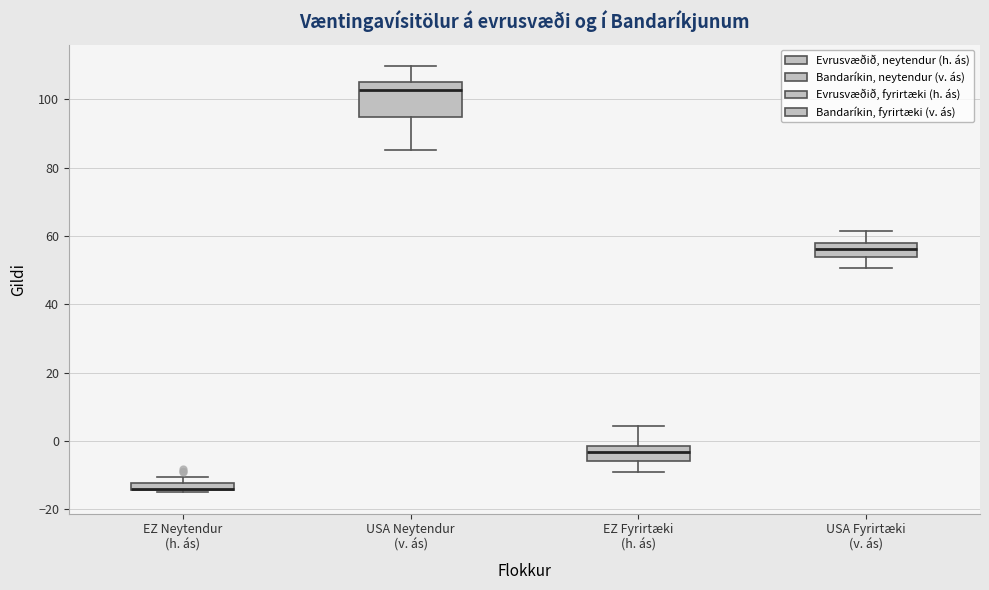

Which box is the tallest, from its lower edge to its upper edge?

USA Neytendur (v. ás)